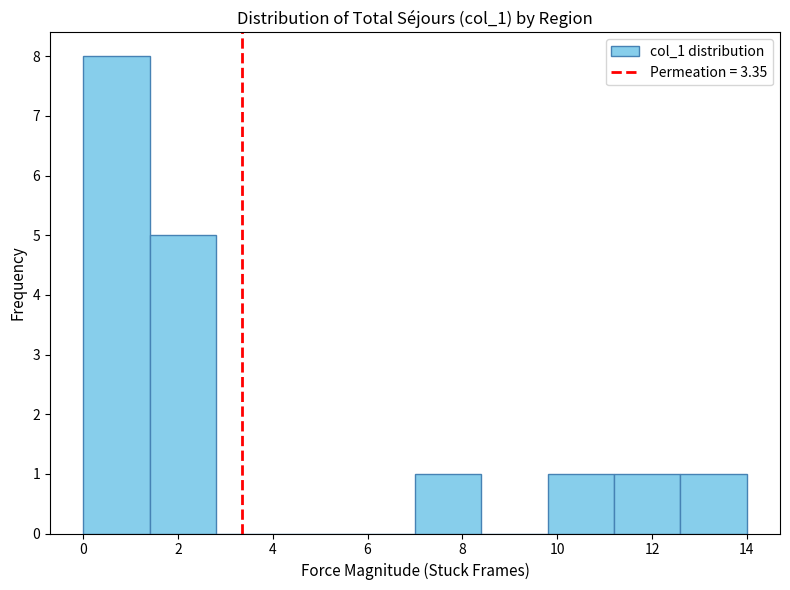

What is the height of the bar covering 12.6 to 14.0 on the x-axis? The values are not printed on the chart, so give them approximately, as read against the axis.

1